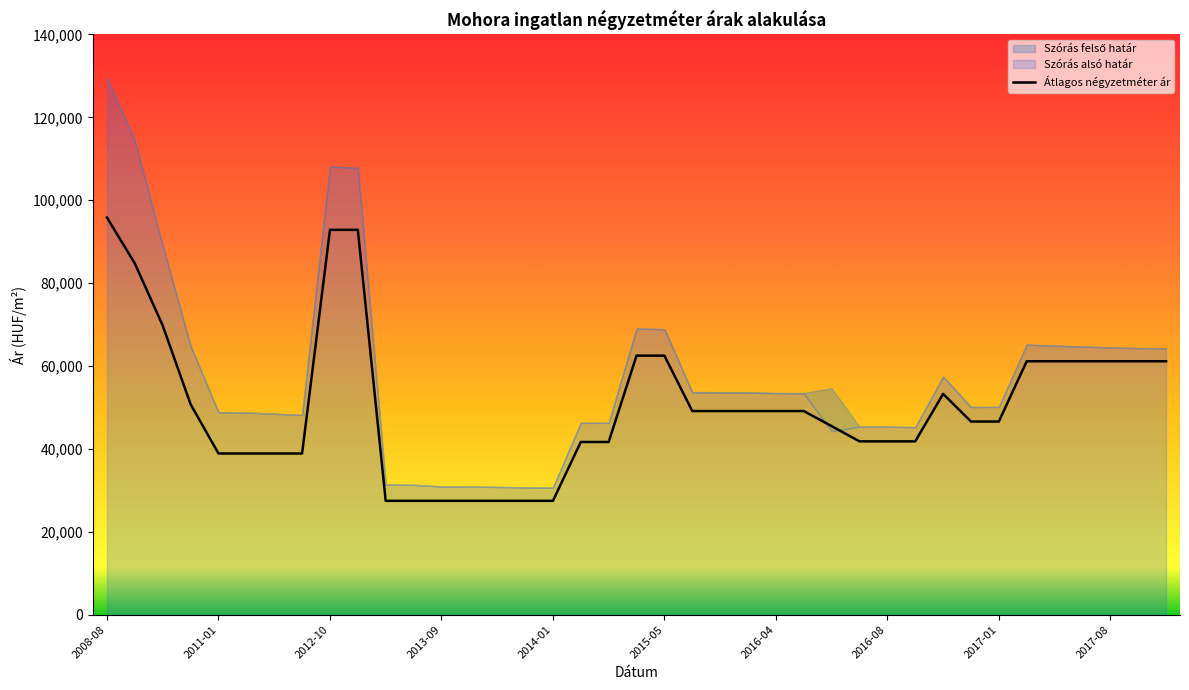

Where is the data nearest to the value 61648?

33